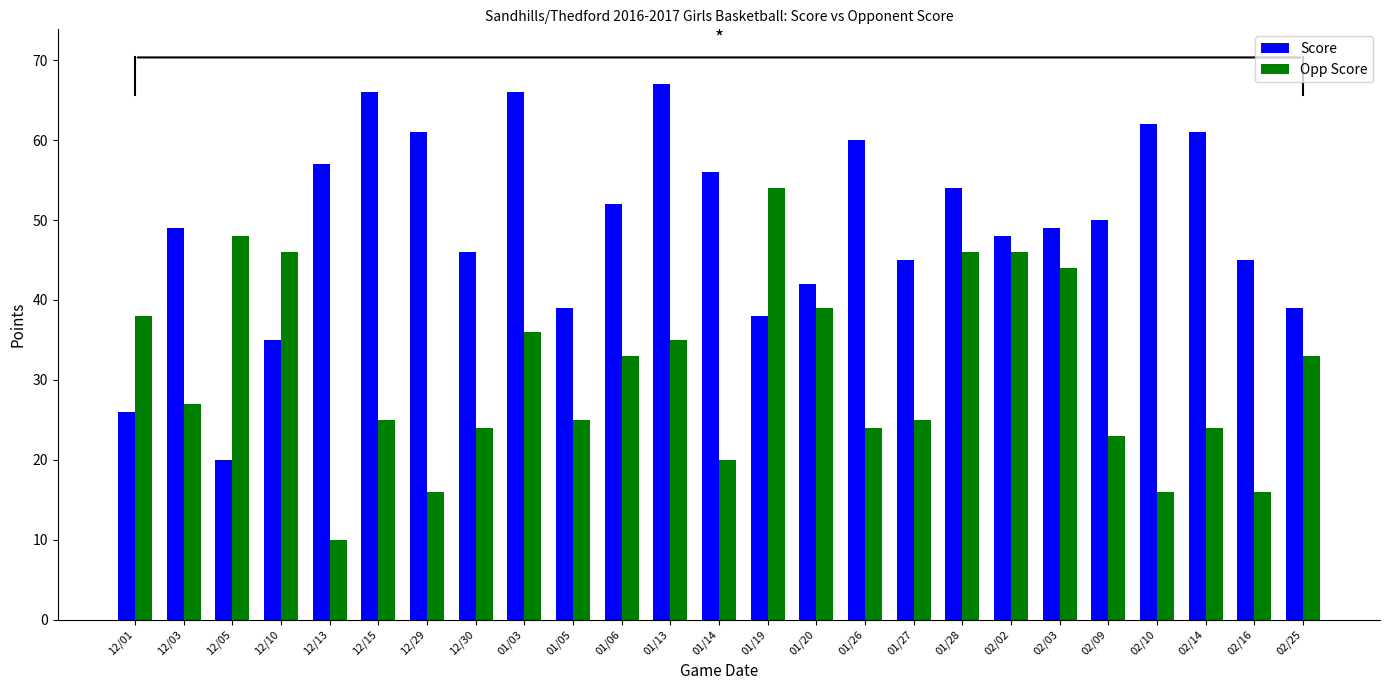

How many values in the Opp Score series are below 27?

12